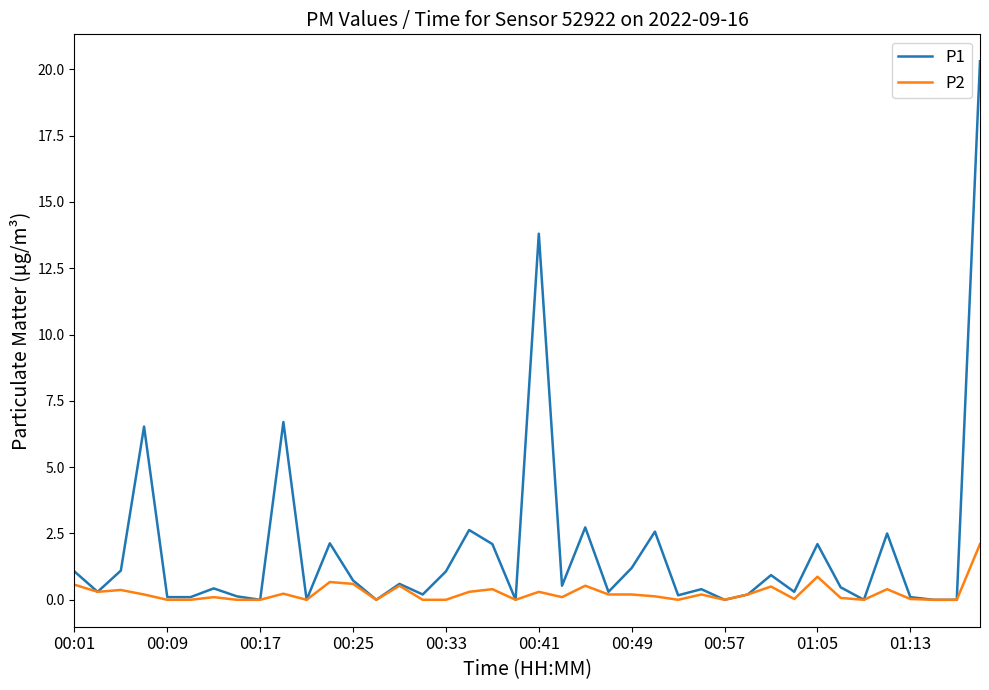

Which series has the largest total across all categories?

P1